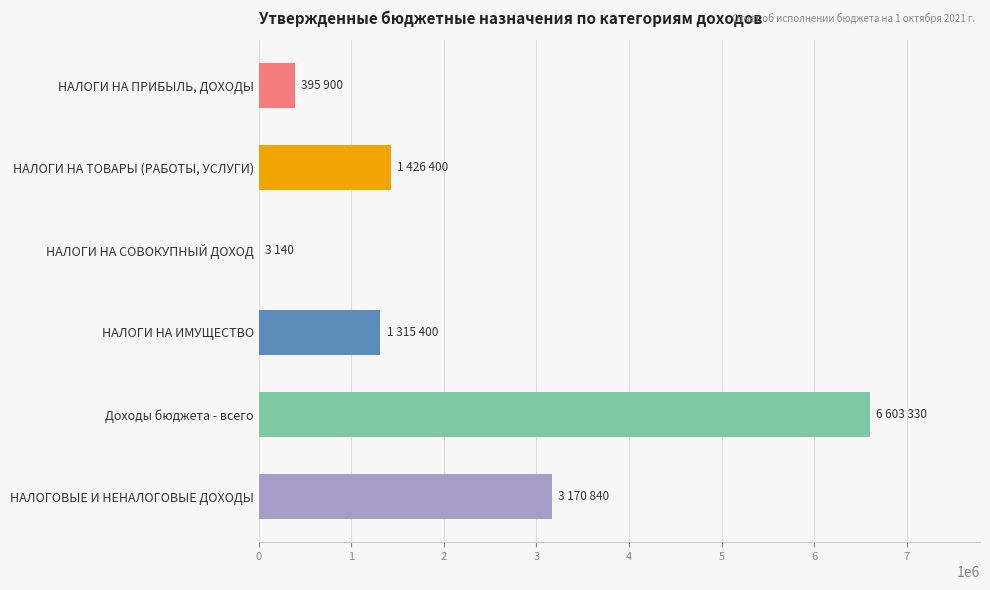

The chart shows a value of 1426400 at НАЛОГИ НА ТОВАРЫ (РАБОТЫ, УСЛУГИ). True or false?

True